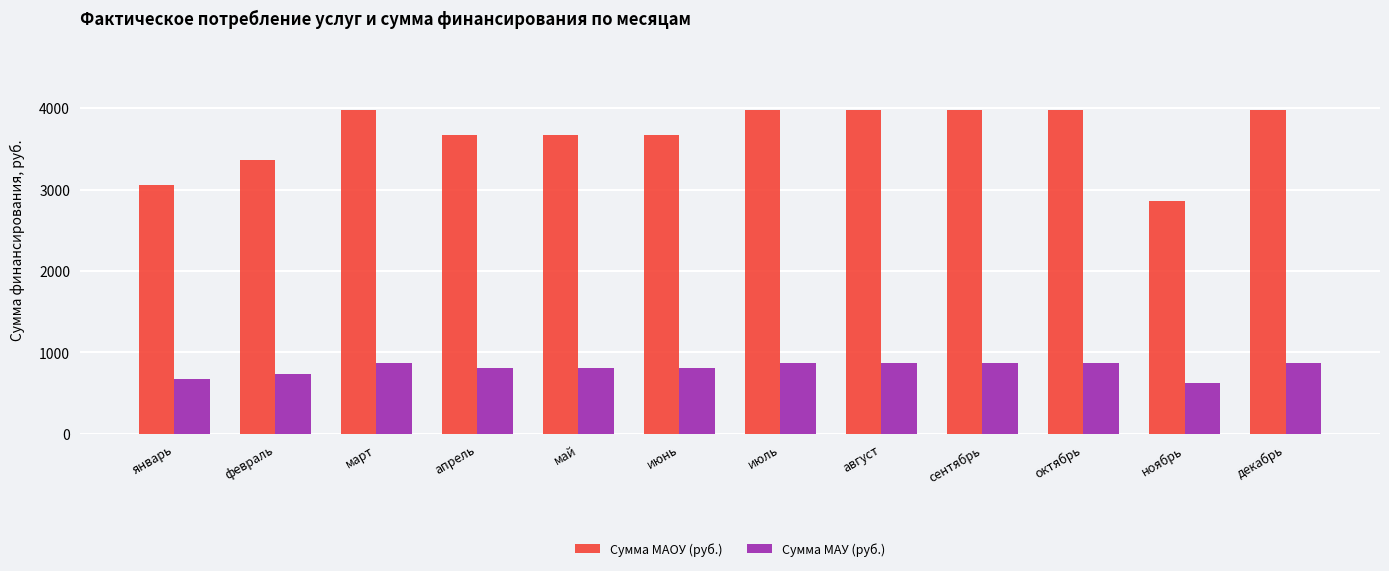

What is the label of the 4th bar from the right?

сентябрь